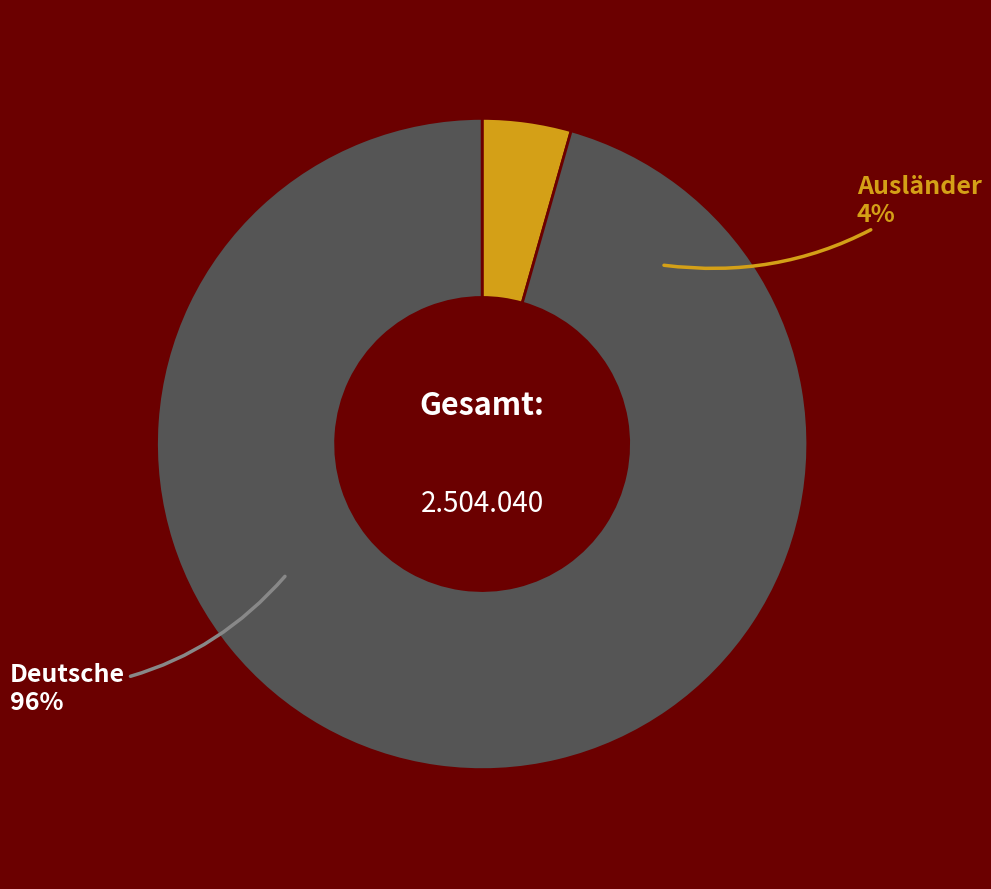

Count the number of slices in the pie.

2